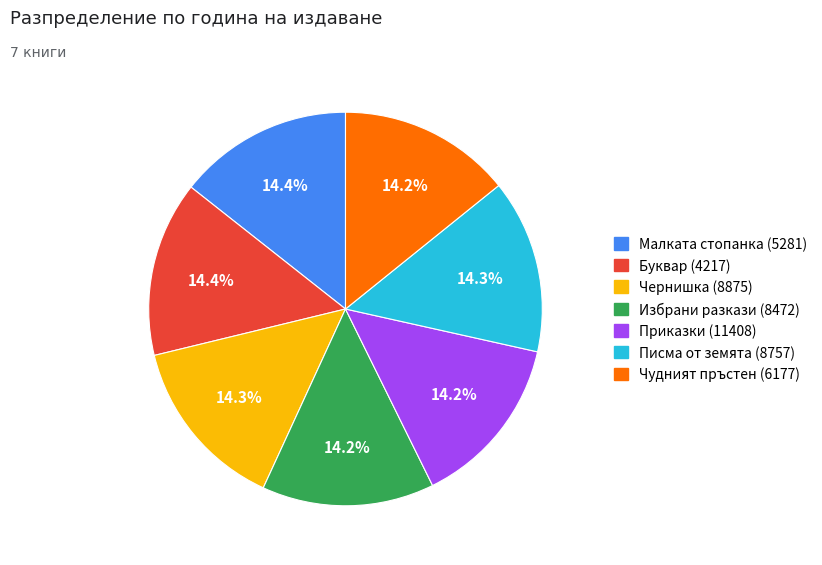

To the nearest percent, what portion does Писма от земята (8757) represent?

14%